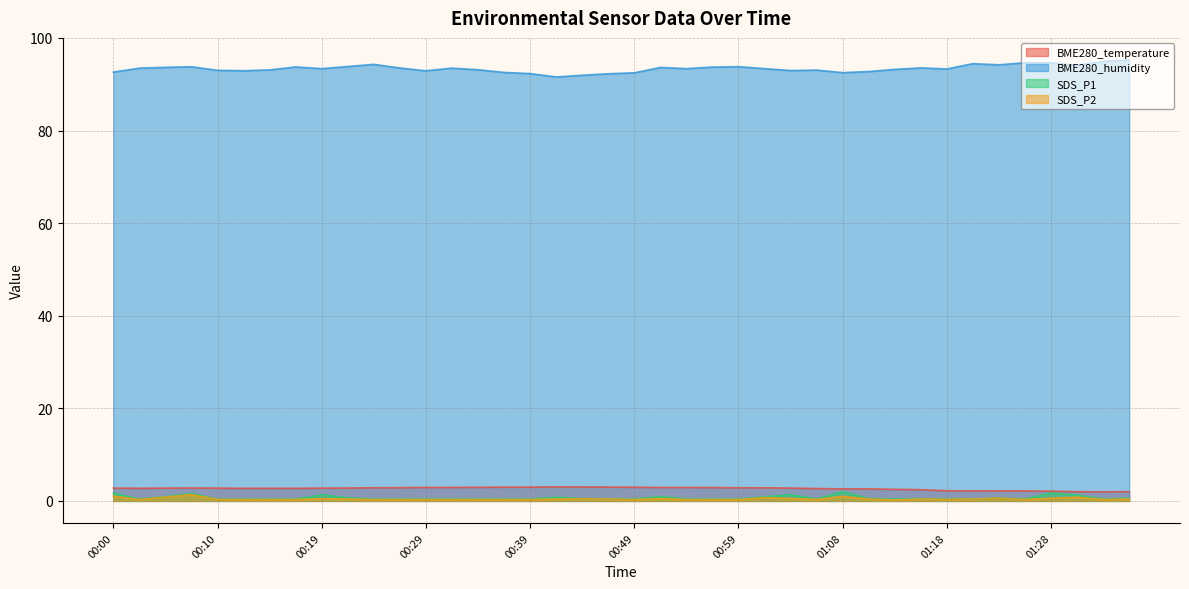

Which series has the largest total across all categories?

BME280_humidity